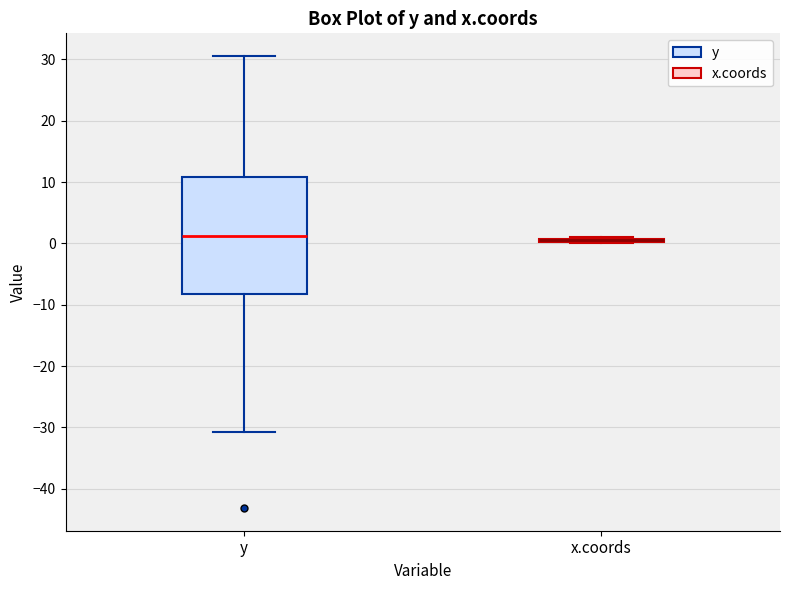

Reading left to right, read every box against the y-axis: the position of its median line, the range the box covers, and the ends of its whiskers. The values are not printed on the chart, so give them approximately, as read against the axis.

y: median 1, box -8 to 11, whiskers -31 to 31
x.coords: box collapsed to a line at 0, whiskers 0 to 1